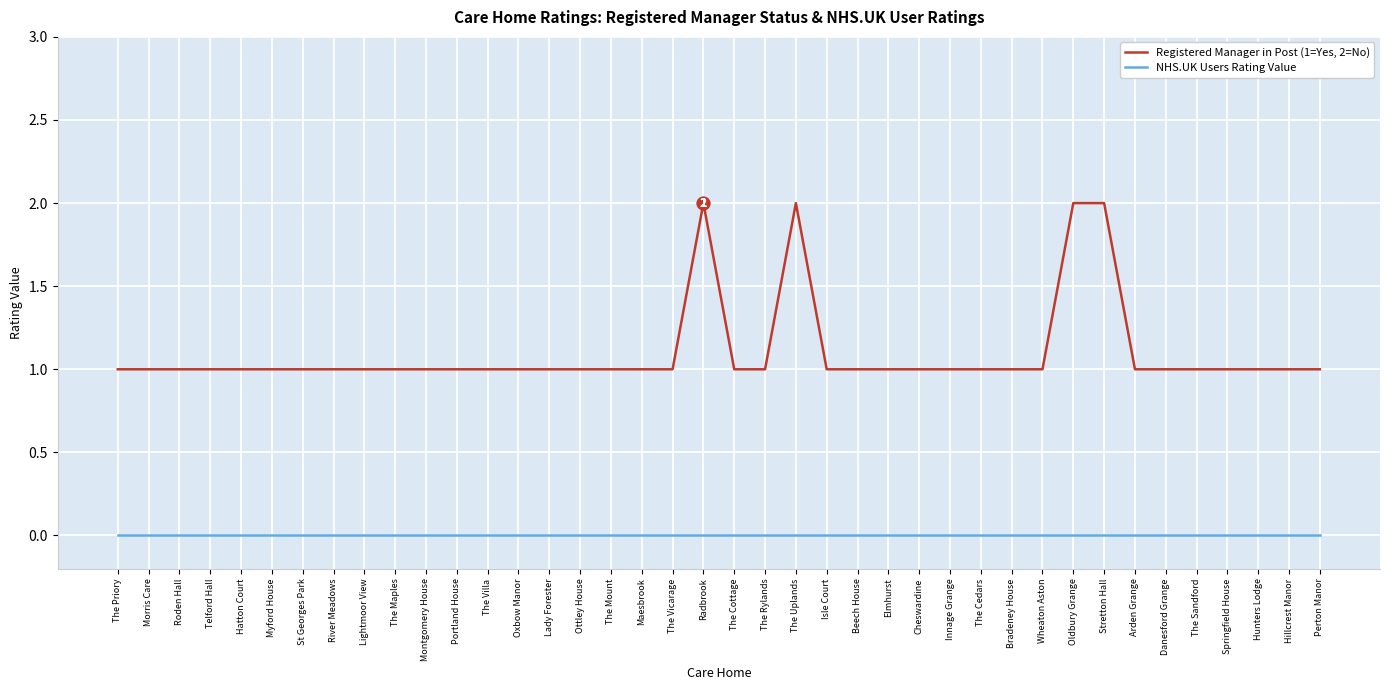

What are all the series names shown in the legend?

Registered Manager in Post (1=Yes, 2=No), NHS.UK Users Rating Value